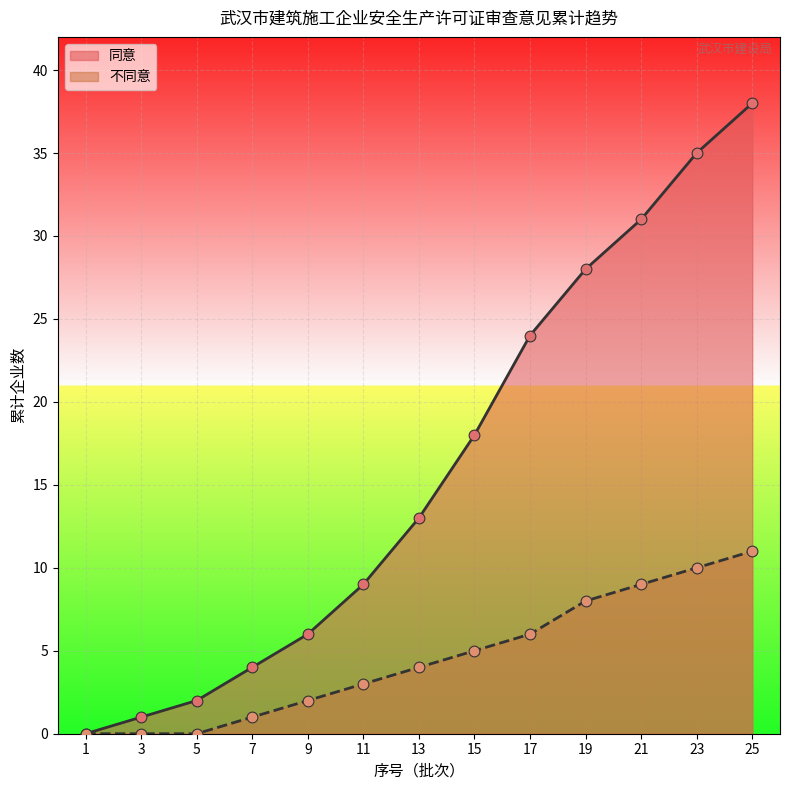

Is the value of 同意 at 1 greater than the value of 不同意 at 7?

No